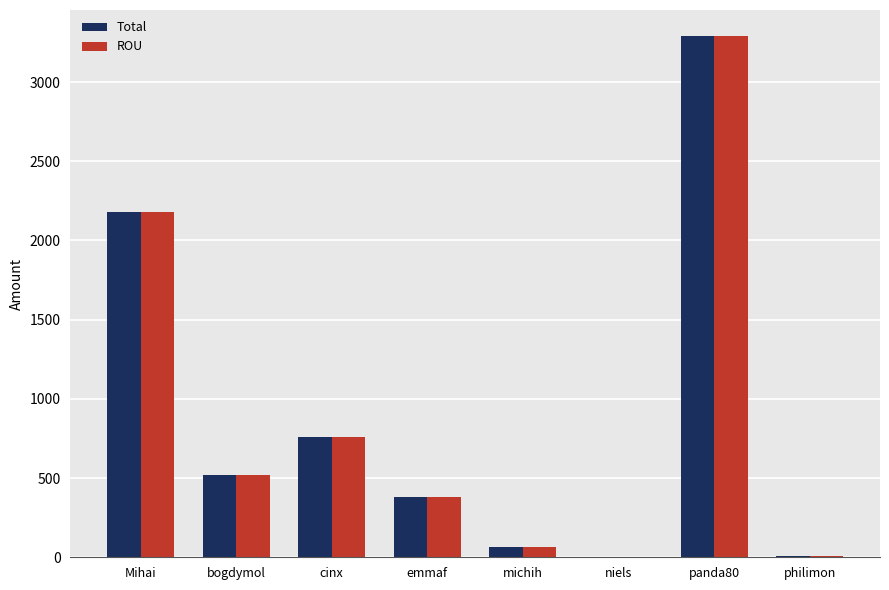

Count the number of categories in the chart.

8